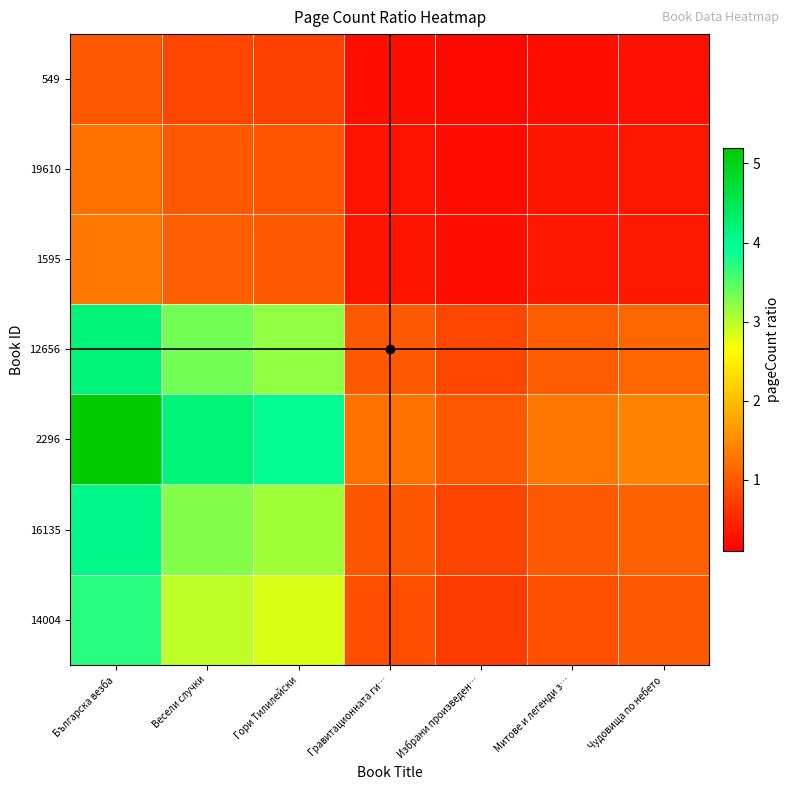

At Гори Тилилейски, list the series in order from smallest to largest.

549, 19610, 1595, 14004, 16135, 12656, 2296